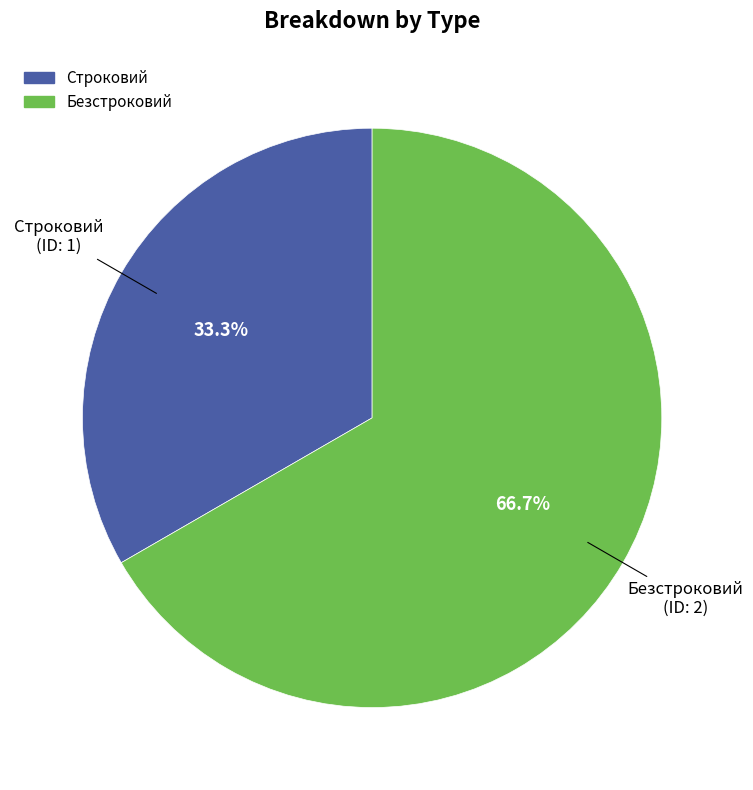

Rank the categories by value from highest to lowest.

Безстроковий, Строковий